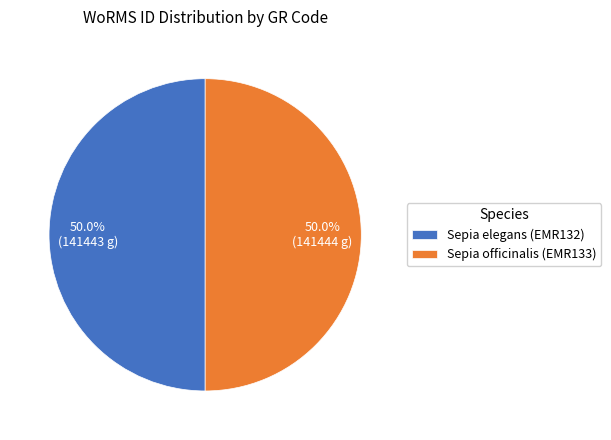

What is the ratio of the value at Sepia elegans (EMR132) to the value at Sepia officinalis (EMR133)?

1.0